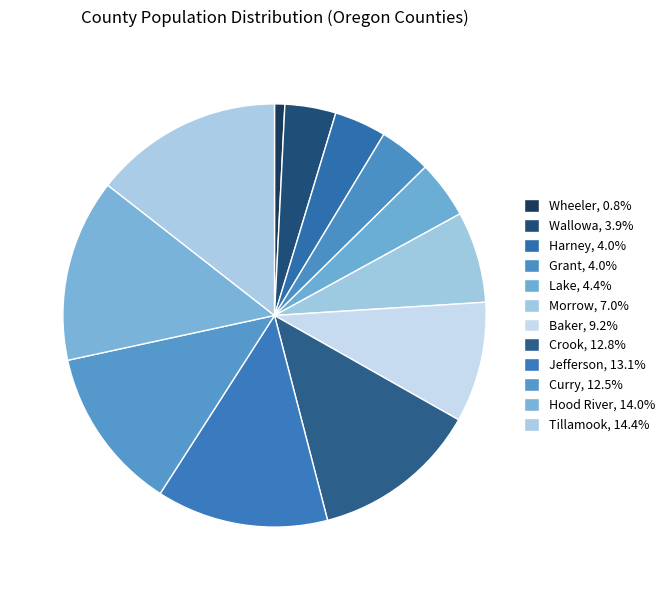

How many segments does this pie chart have?

12